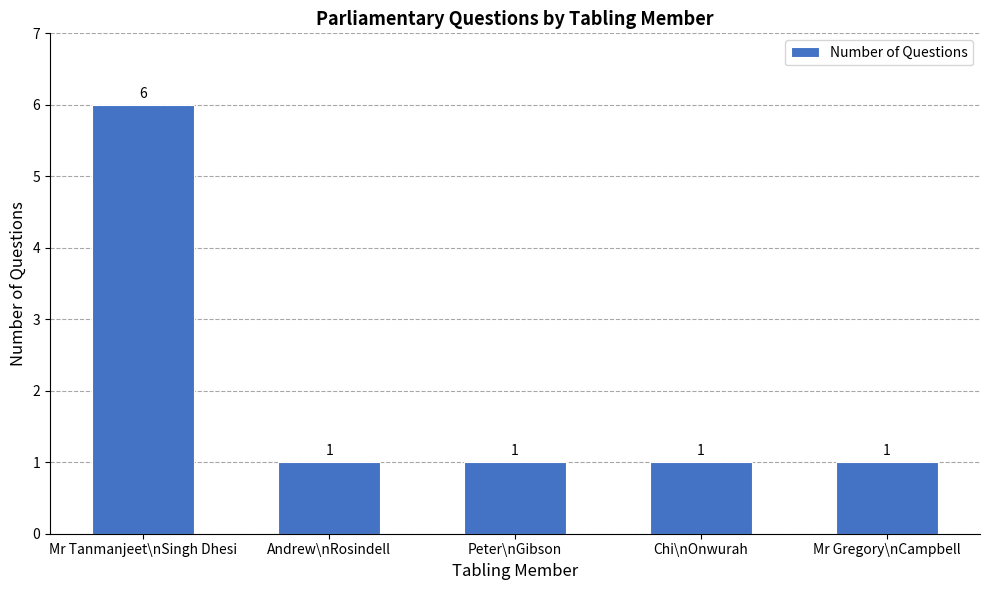

Approximately how many times larger is the value at Peter\nGibson compared to Mr Tanmanjeet\nSingh Dhesi?

0.2